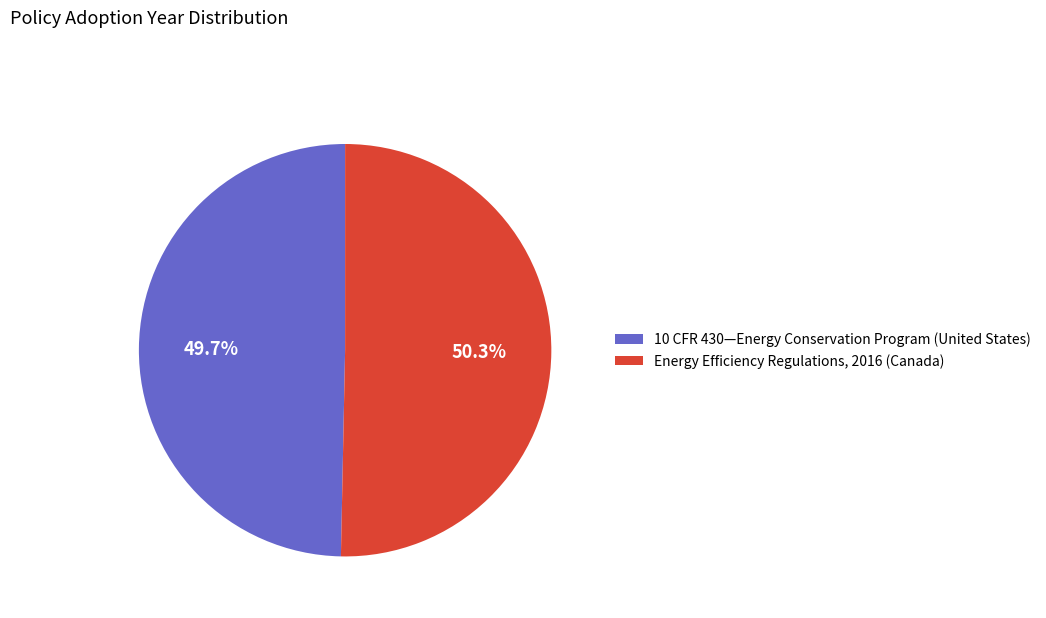

To the nearest percent, what is the combined percentage of 10 CFR 430—Energy Conservation Program (United States) and Energy Efficiency Regulations, 2016 (Canada)?

100%